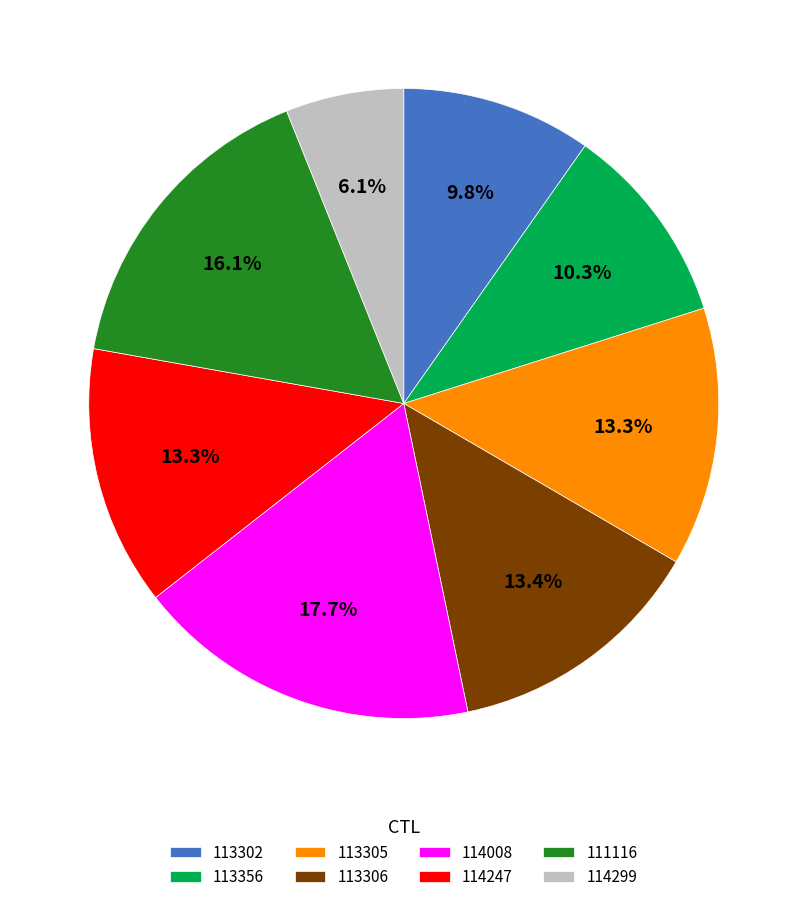

Which slice is the largest?

114008